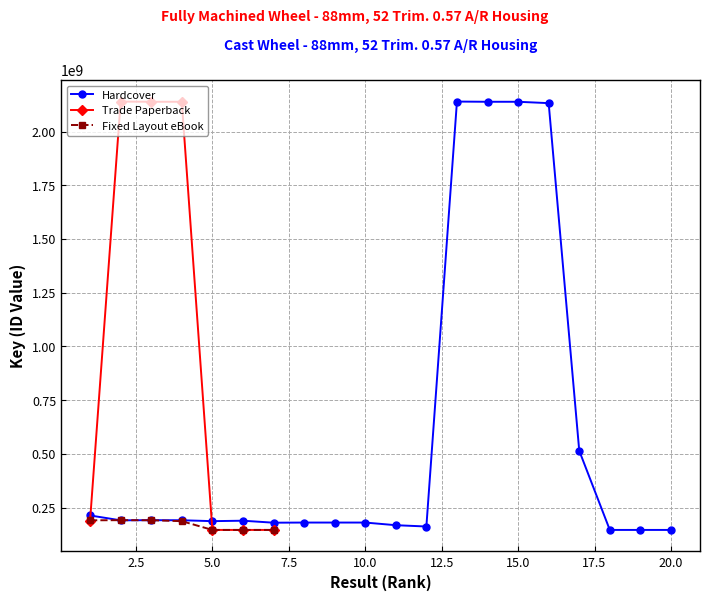

What is the difference between the maximum and second lowest values in the Hardcover series?

1993784717